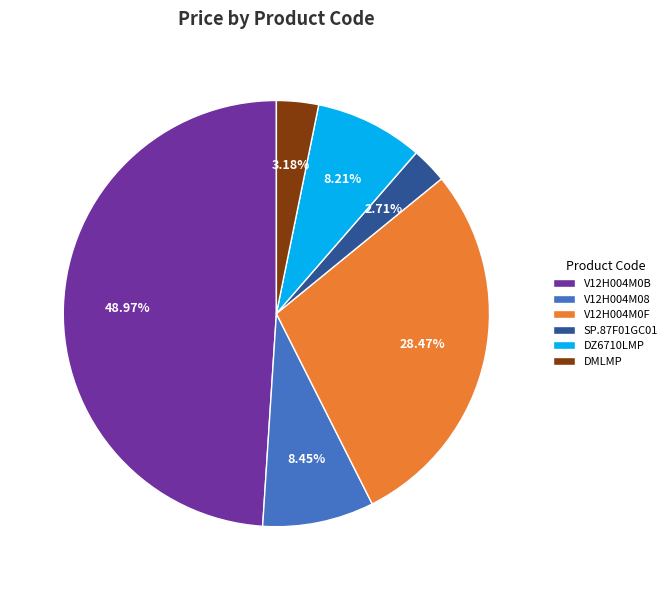

Does V12H004M0B account for over 50% of the chart?

No